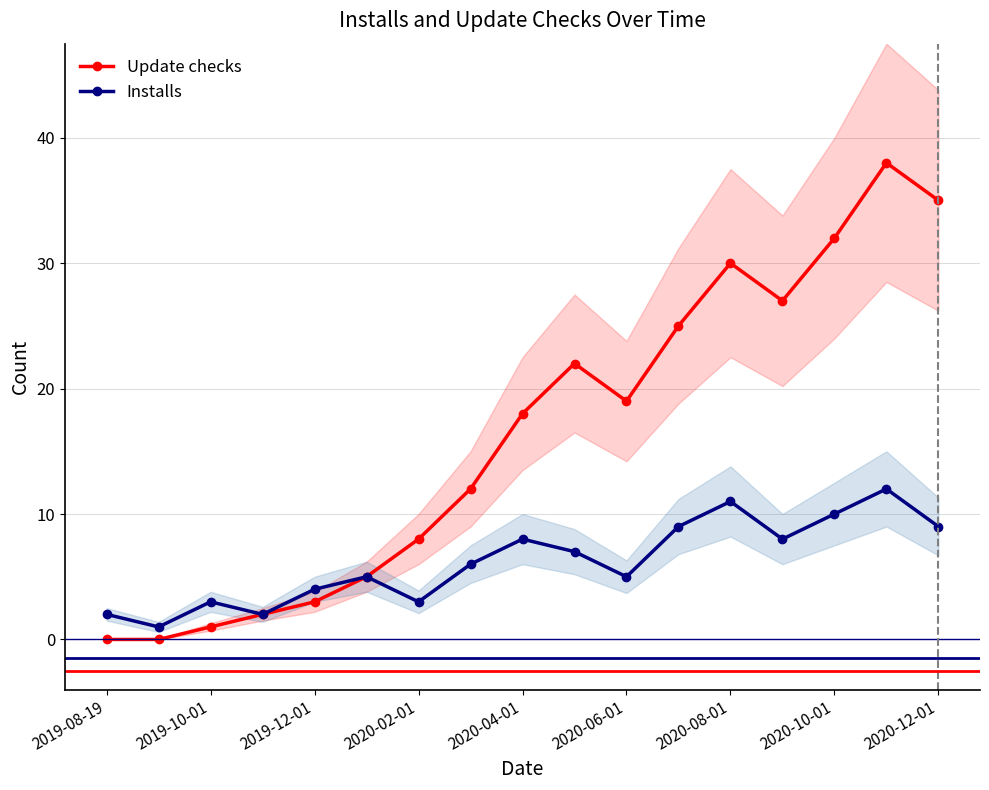

Which series has the widest spread of values?

Update checks